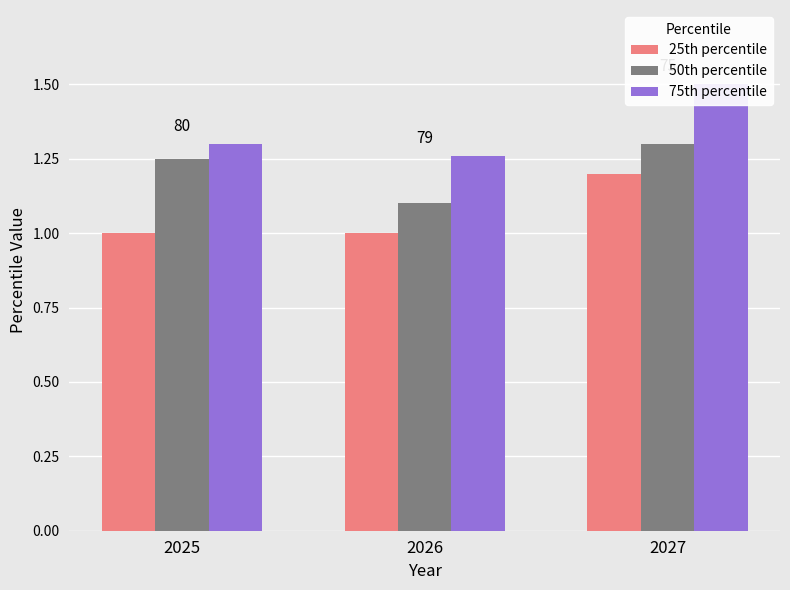

At which label is 75th percentile closest to 1?

2026